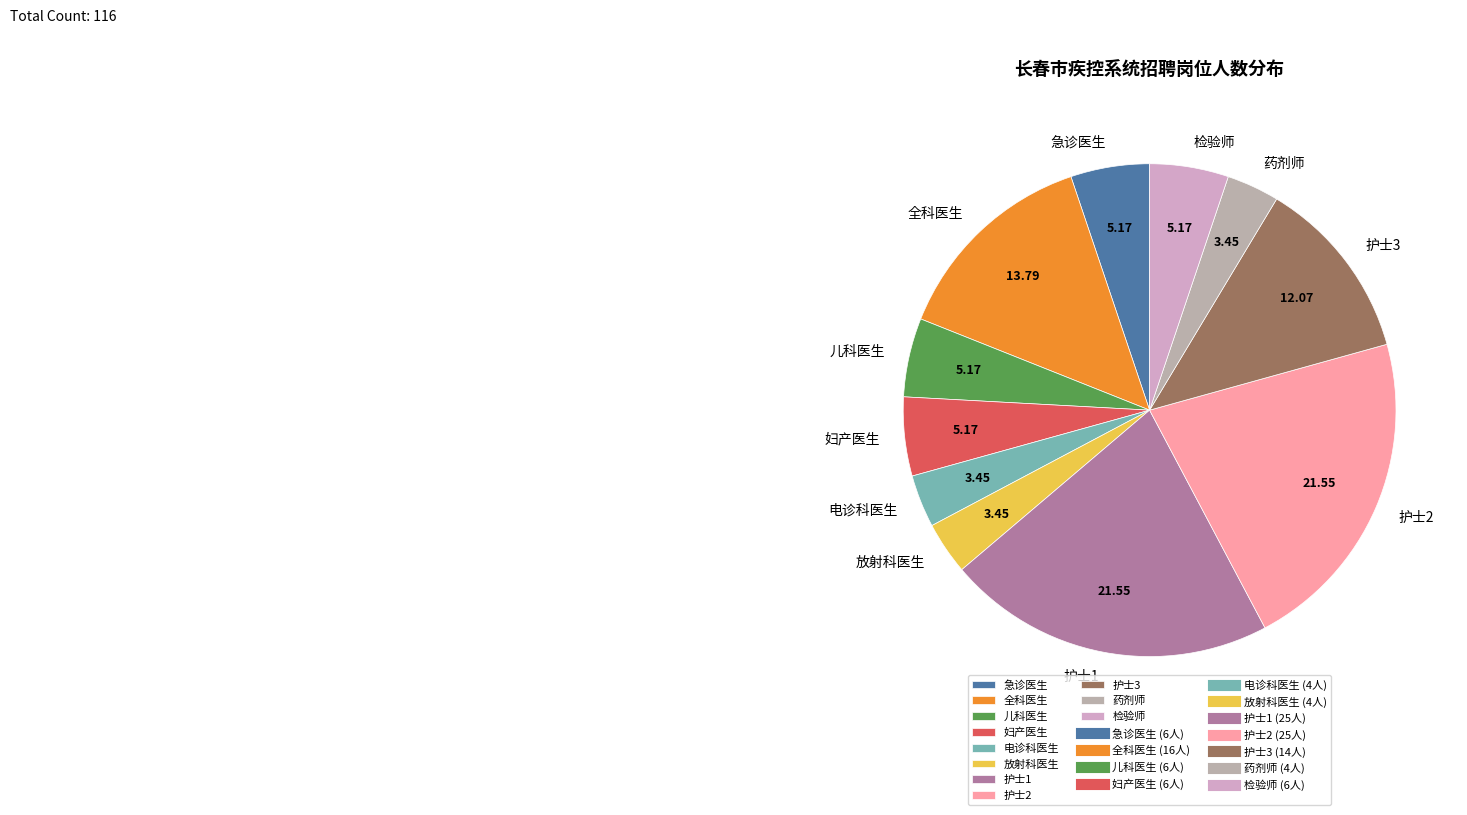

Does any single category account for the majority?

No